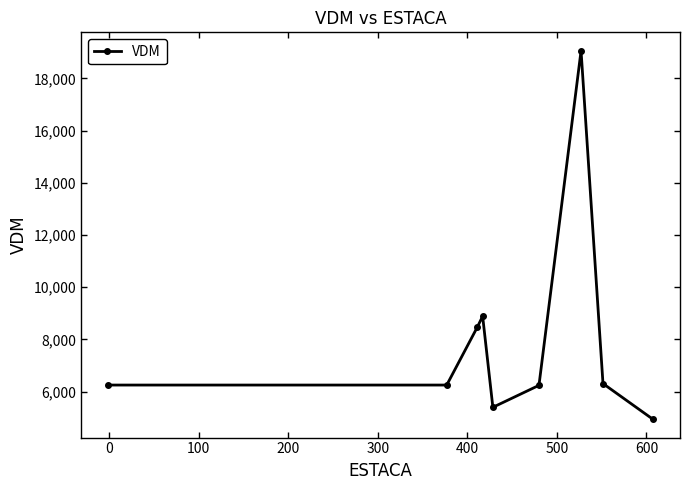

True or false: there are more than 2 points higher than both neighbors.

False